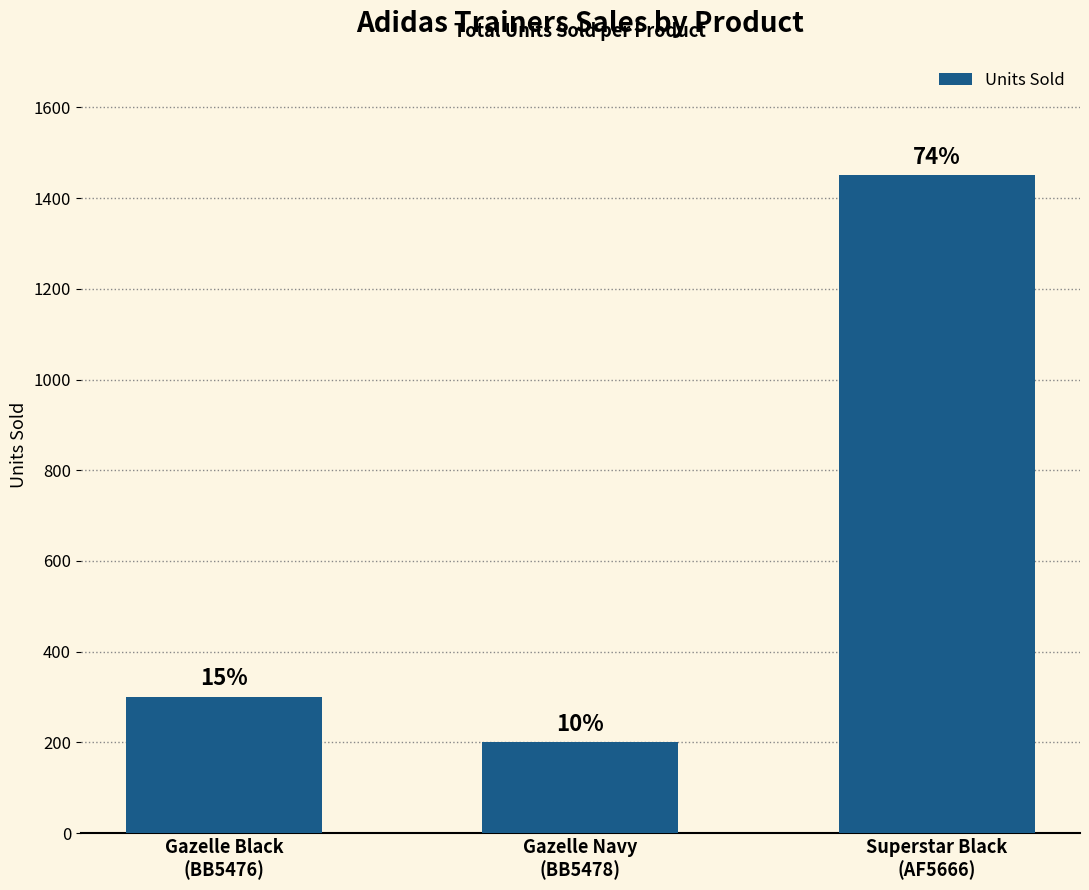

What is the change in value from Gazelle Navy
(BB5478) to Superstar Black
(AF5666)?

+1250